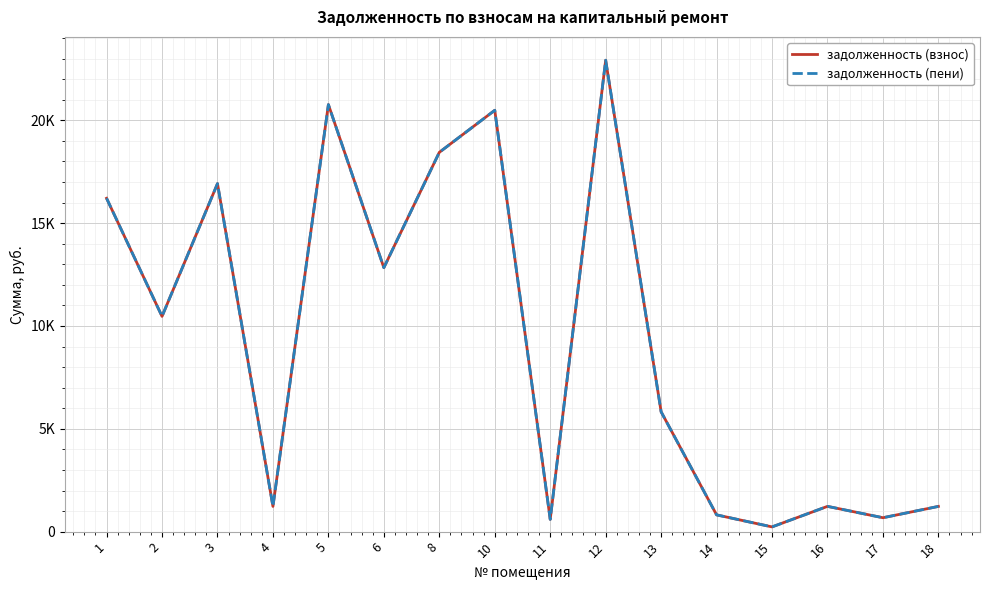

What is the maximum value shown in the chart?

22922.8